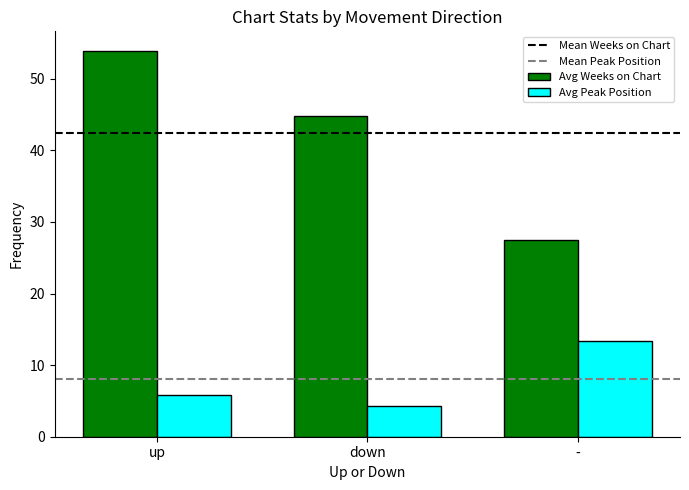

Which series changed the most between up and down?

Avg Weeks on Chart